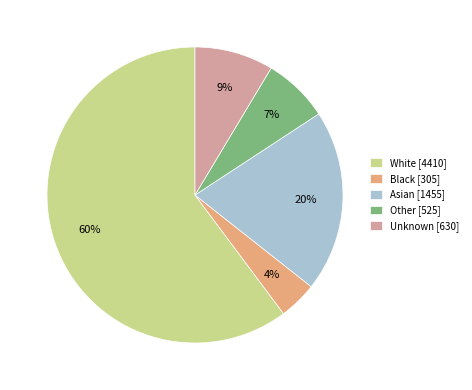

How many slices are in this pie chart?

5